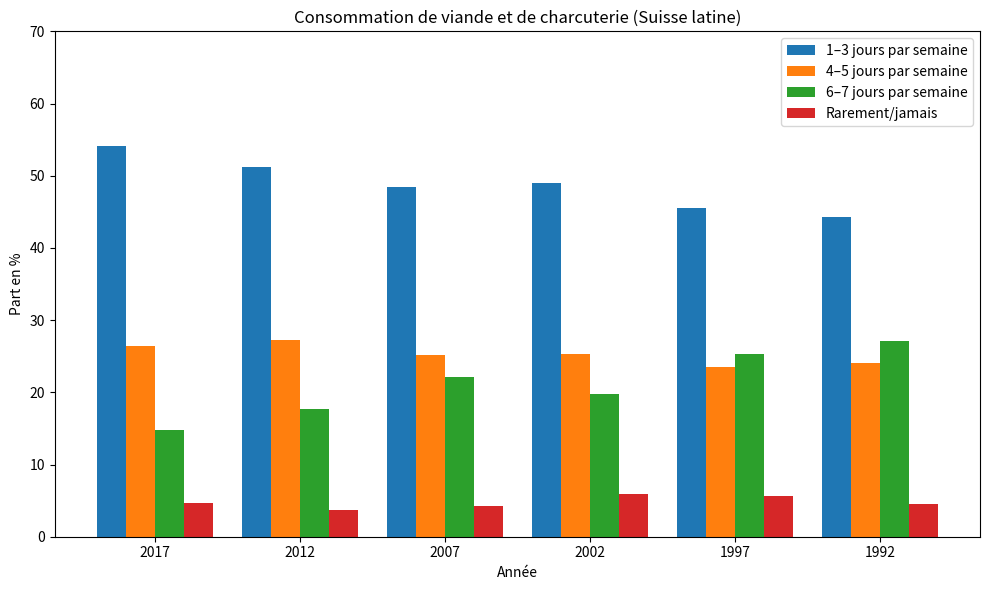

Where does the 1–3 jours par semaine series first go above 49?

2017